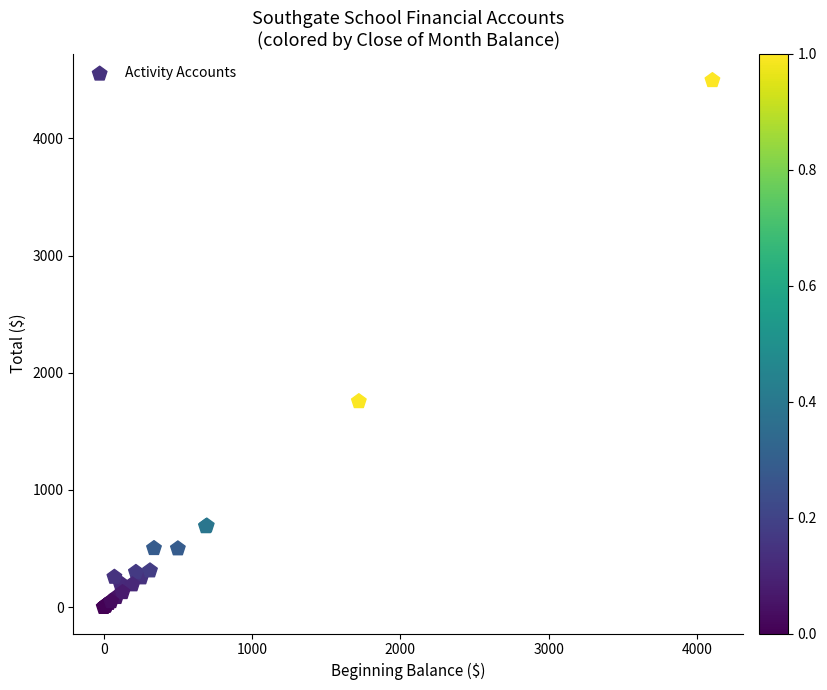

What Y value in the scatter plot is closest to 2247?

1755.7